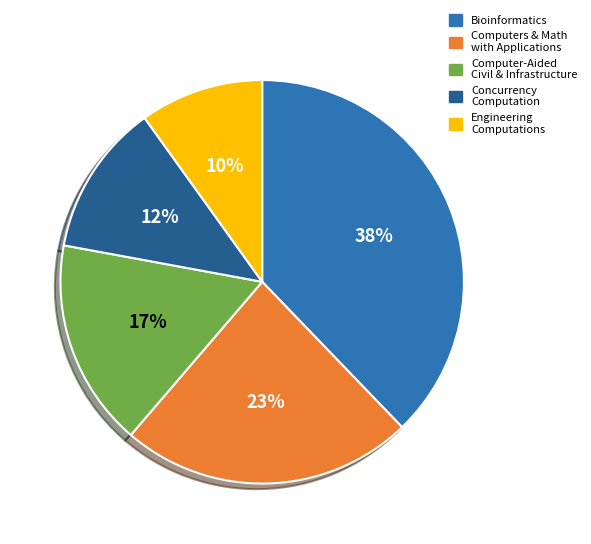

How many slices are in this pie chart?

5